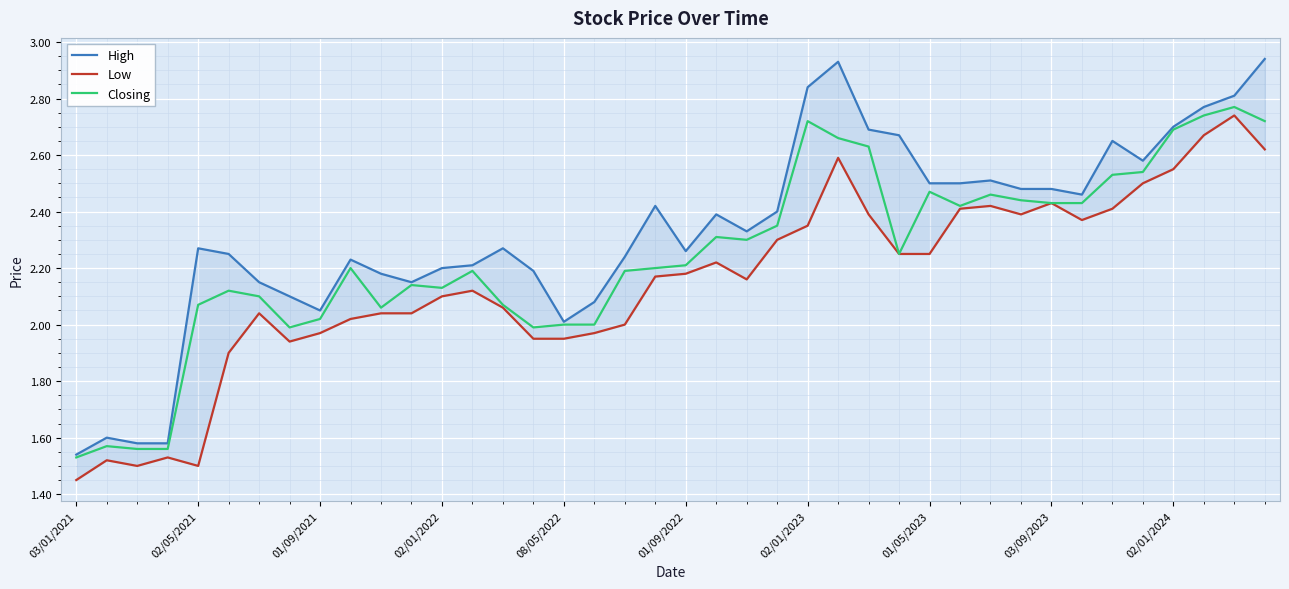

What is the greatest value displayed?

2.9